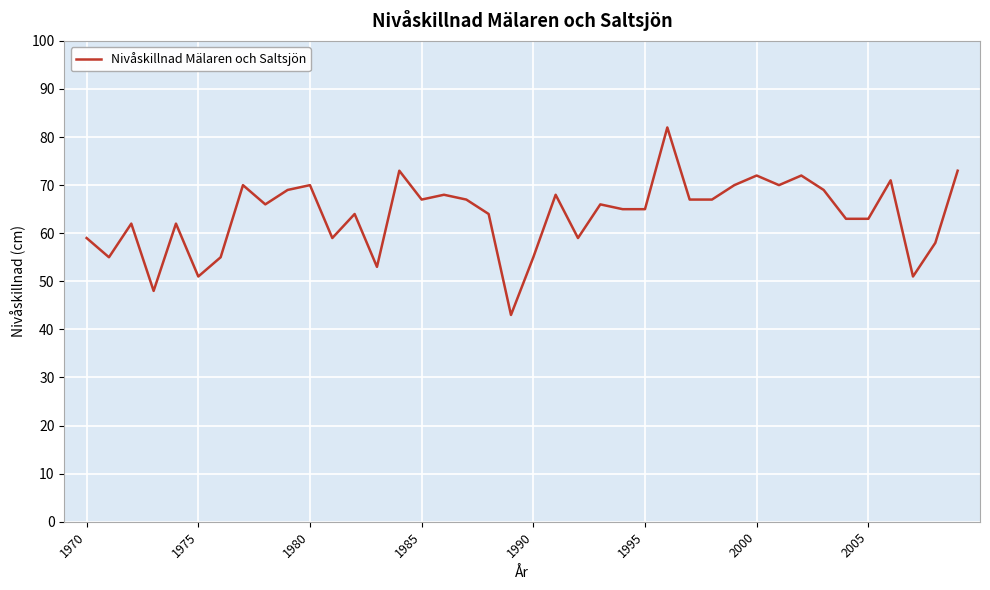

Reading left to right, list all the values displayed in this chart.

59	55	62	48	62	51	55	70	66	69	70	59	64	53	73	67	68	67	64	43	55	68	59	66	65	65	82	67	67	70	72	70	72	69	63	63	71	51	58	73